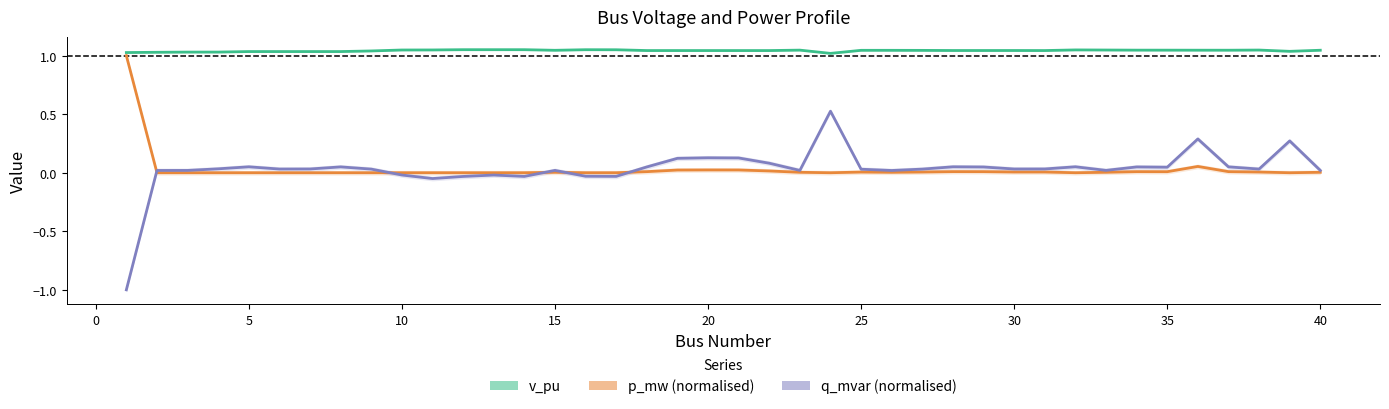

What are all the series names shown in the legend?

v_pu, p_mw (normalised), q_mvar (normalised)